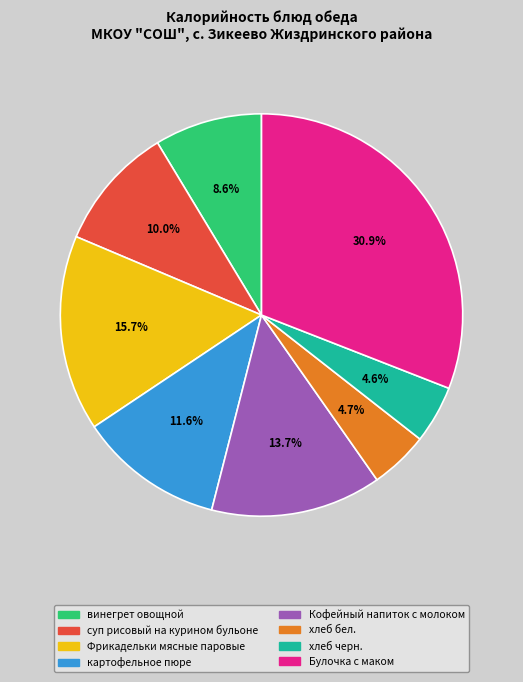

How many segments does this pie chart have?

8